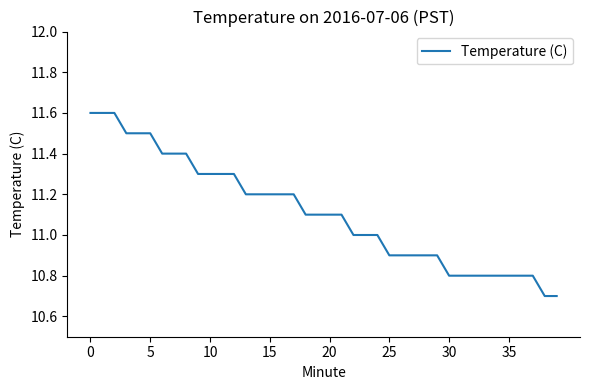

What is the minimum value shown in the chart?

10.7